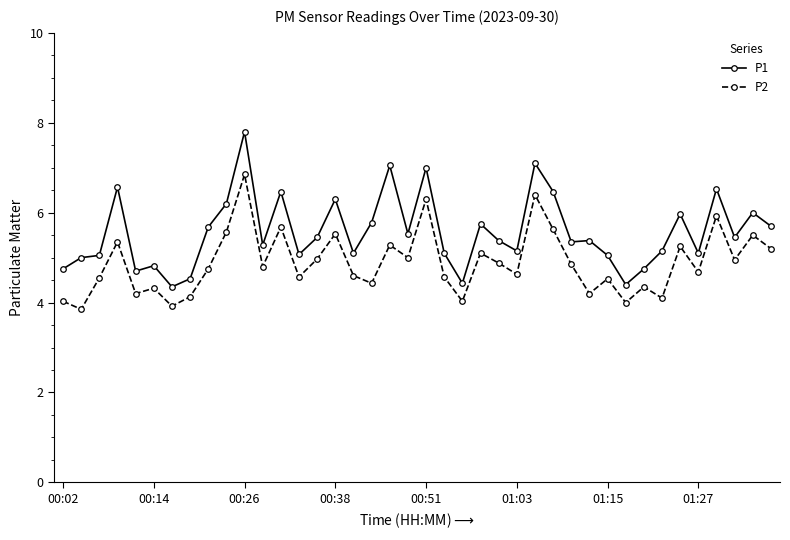

True or false: P2 and P1 intersect in this chart.

False